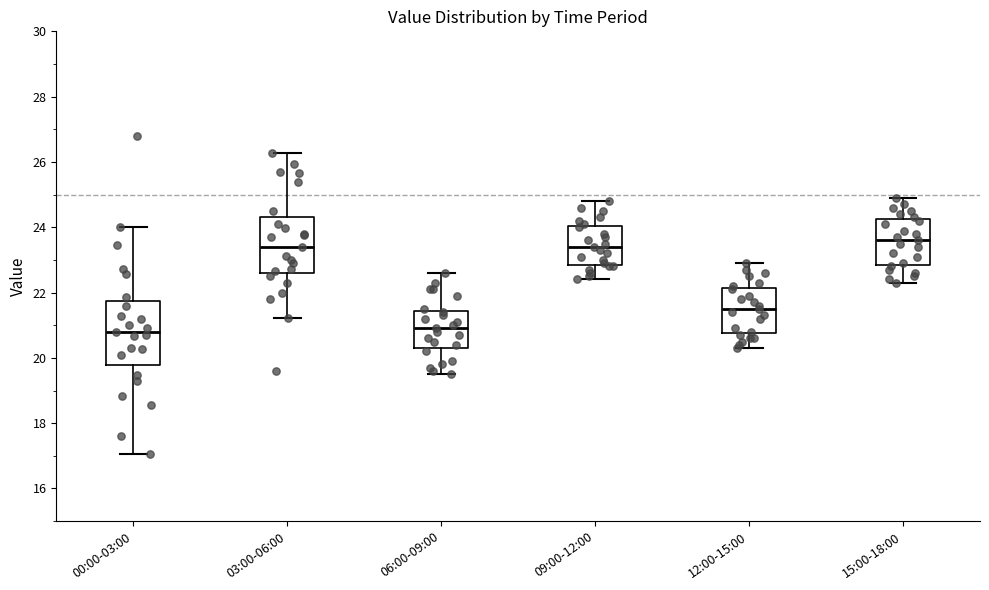

Reading left to right, read every box against the y-axis: the position of its median line, the range the box covers, and the ends of its whiskers. The values are not printed on the chart, so give them approximately, as read against the axis.

00:00-03:00: median 20.8, box 19.8 to 21.8, whiskers 17.0 to 24.0
03:00-06:00: median 23.4, box 22.6 to 24.4, whiskers 21.2 to 26.2
06:00-09:00: median 21.0, box 20.4 to 21.4, whiskers 19.6 to 22.6
09:00-12:00: median 23.4, box 22.8 to 24.0, whiskers 22.4 to 24.8
12:00-15:00: median 21.6, box 20.8 to 22.2, whiskers 20.4 to 23.0
15:00-18:00: median 23.6, box 22.8 to 24.2, whiskers 22.4 to 25.0